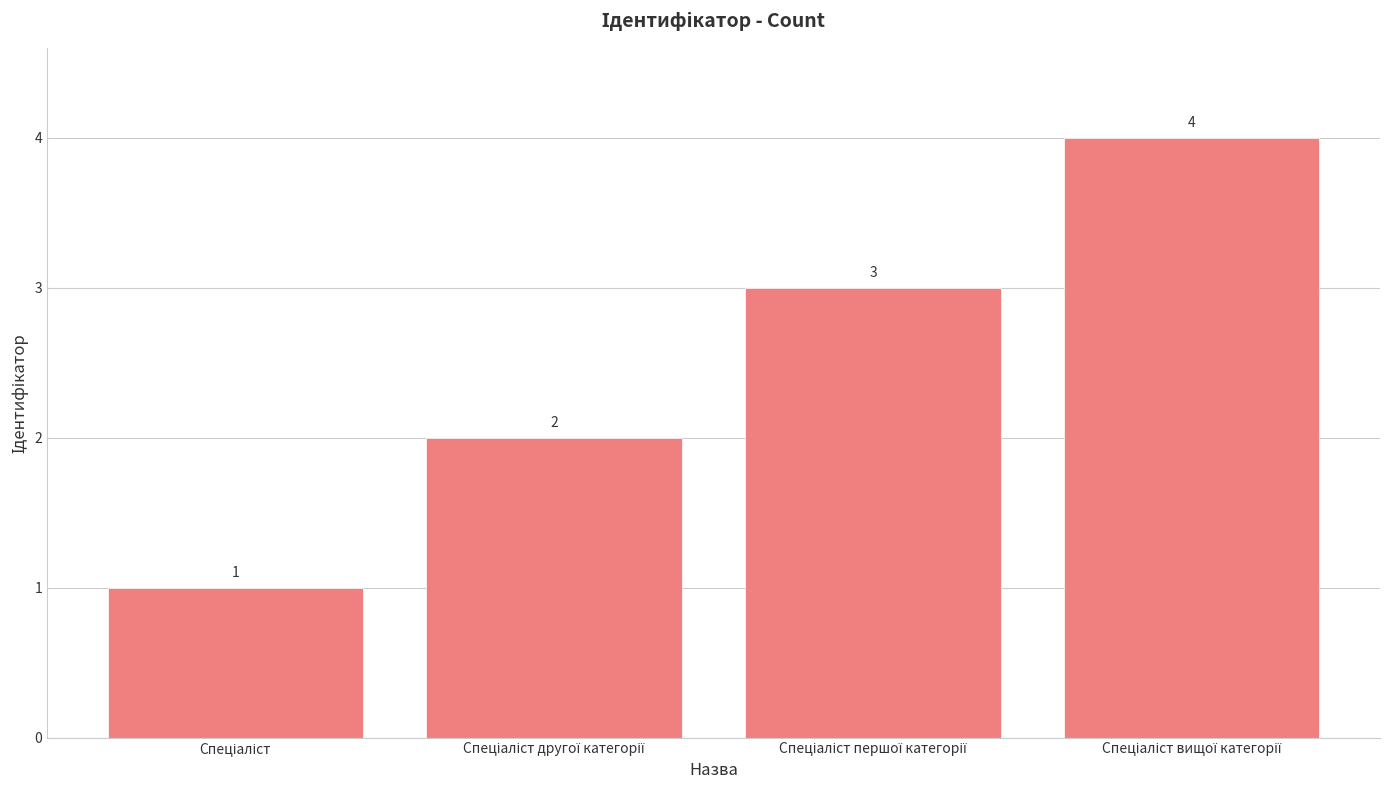

What is the difference between the second highest and minimum values?

2